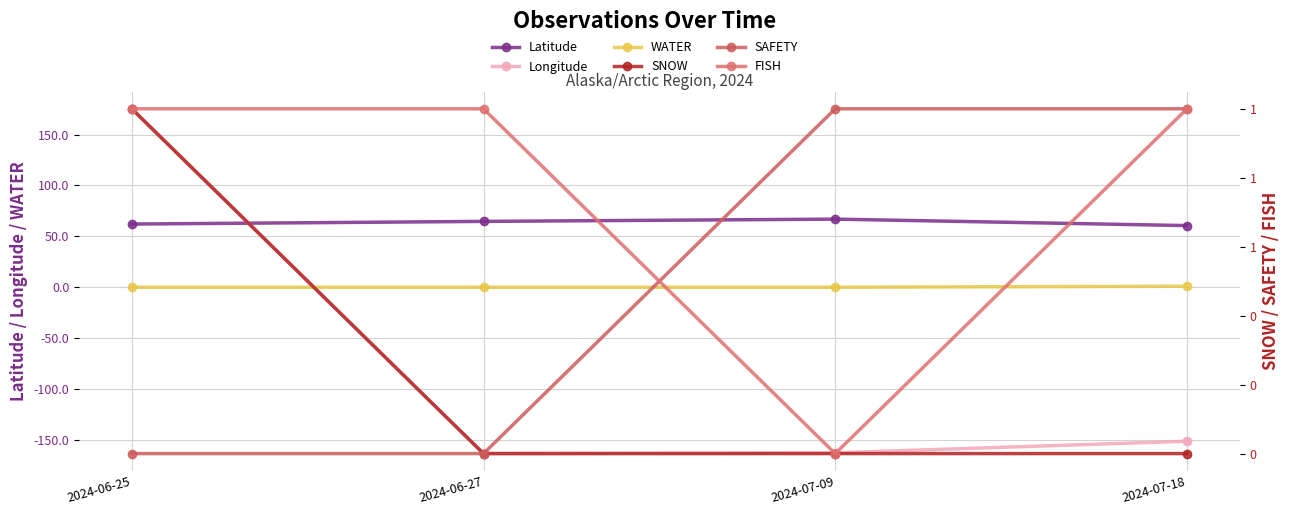

Reading right to left, what are all the values shown in this chart?

Latitude: 60.6	66.9	64.7	62.1
Longitude: -151.3	-162.6	-163.4	175.3
WATER: 1.0	0.0	0.0	0.0
SNOW: 0.0	0.0	0.0	1.0
SAFETY: 1.0	1.0	0.0	0.0
FISH: 1.0	0.0	1.0	1.0